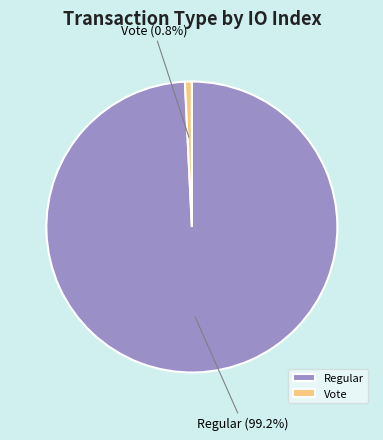

Is there any slice that represents more than half of the pie?

Yes